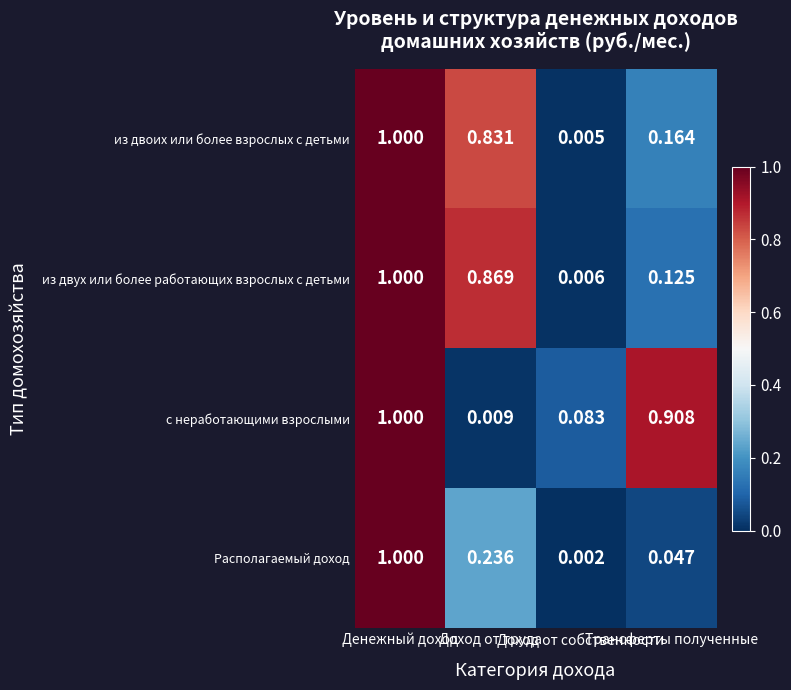

Which series has the largest range (max minus min)?

Располагаемый доход